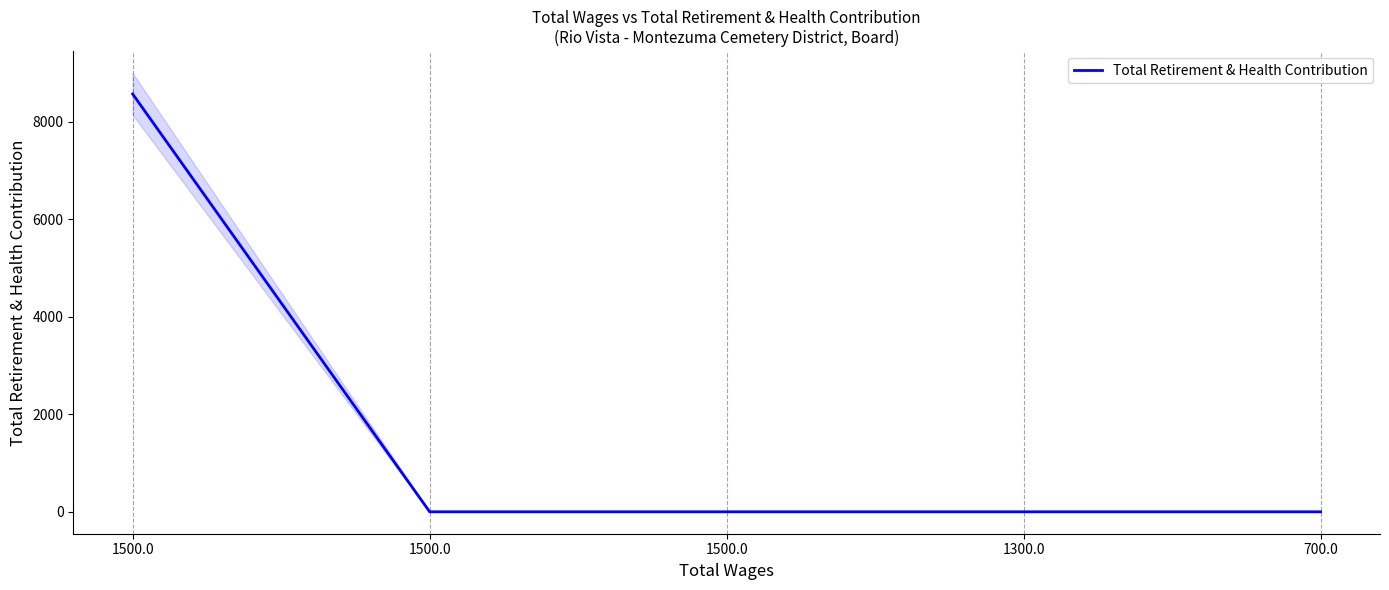

Reading left to right, what are all the values shown in this chart?

8573	0	0	0	0